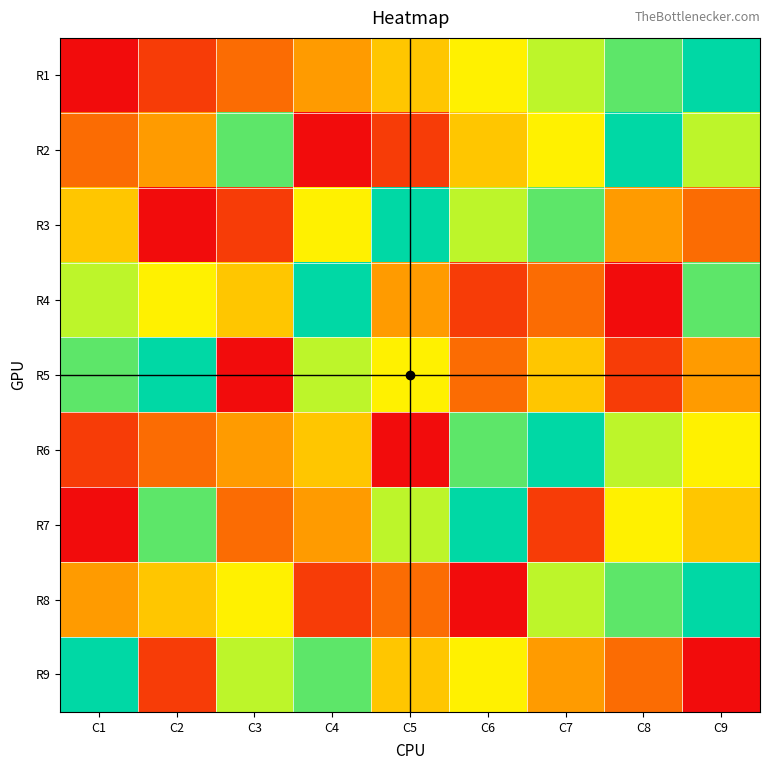

What is the smallest value displayed?

1